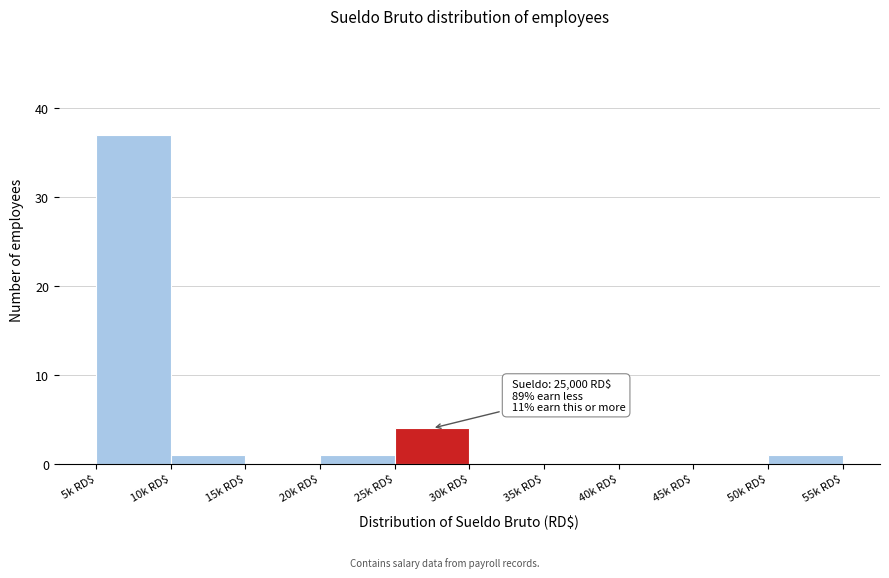

Where is the data nearest to the value 18?

25k RD$